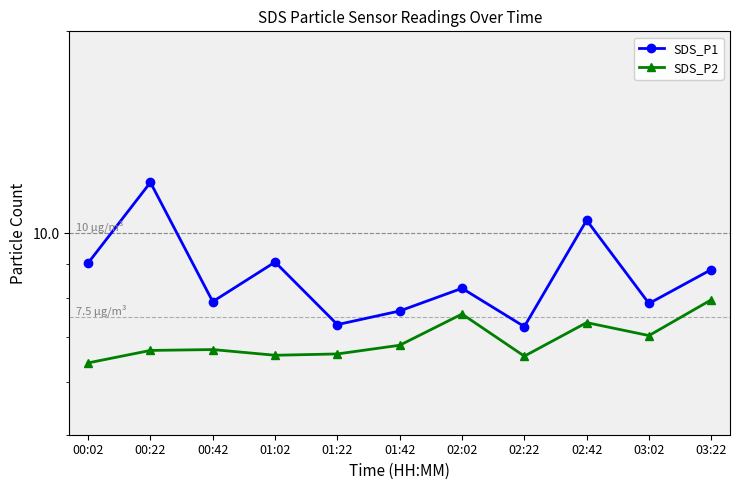

At how many categories does at least one series exceed 9?

4